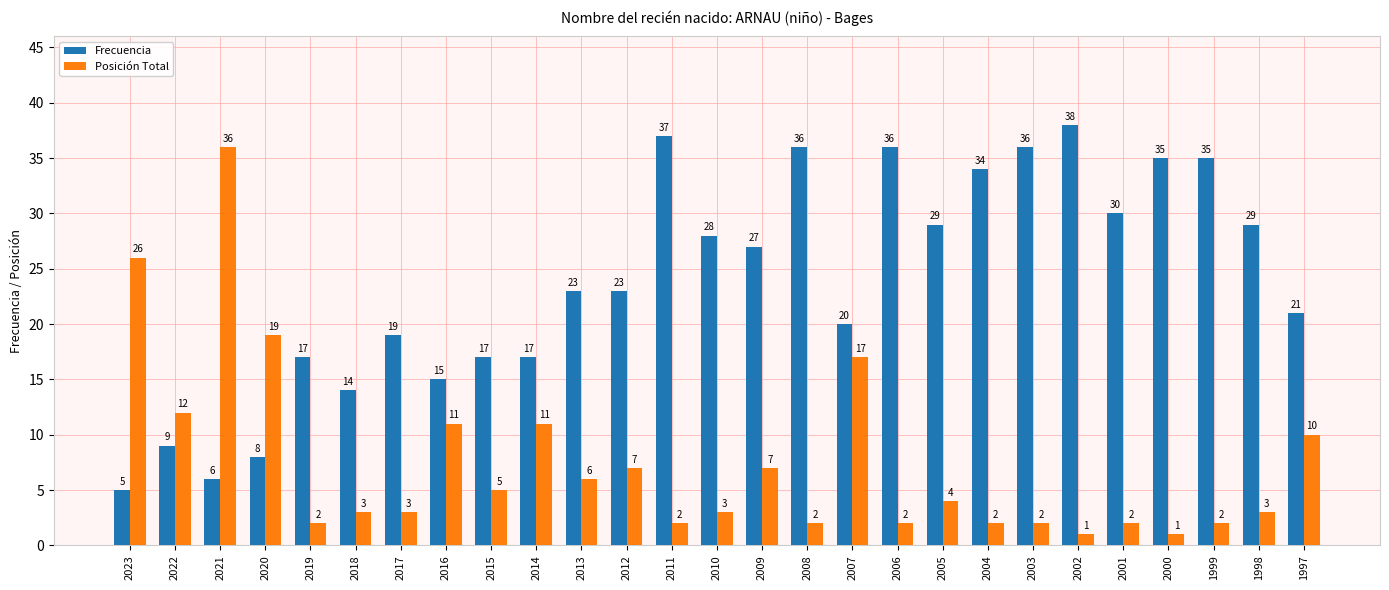

Rank the series by their maximum value, from lowest to highest.

Posición Total, Frecuencia